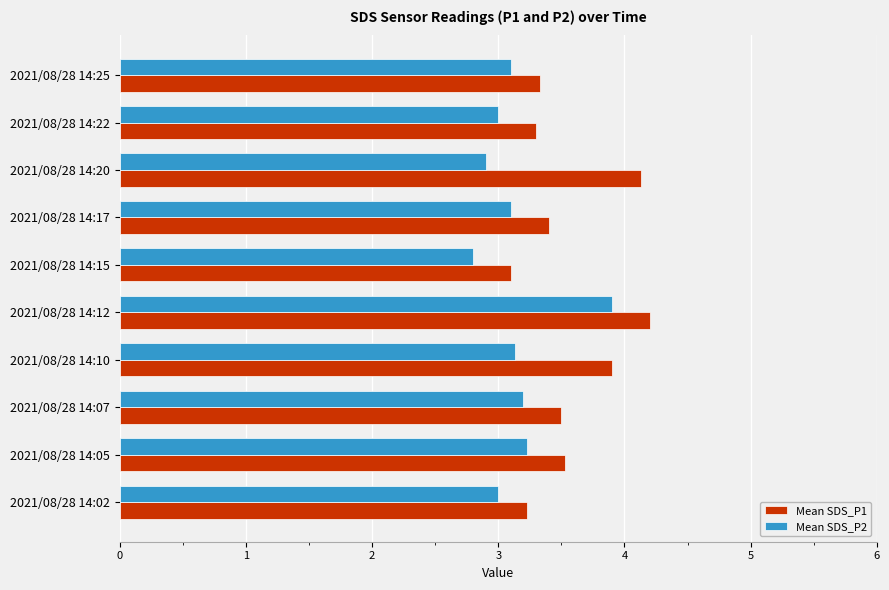

At which category is the sum across all series the highest?

2021/08/28 14:12